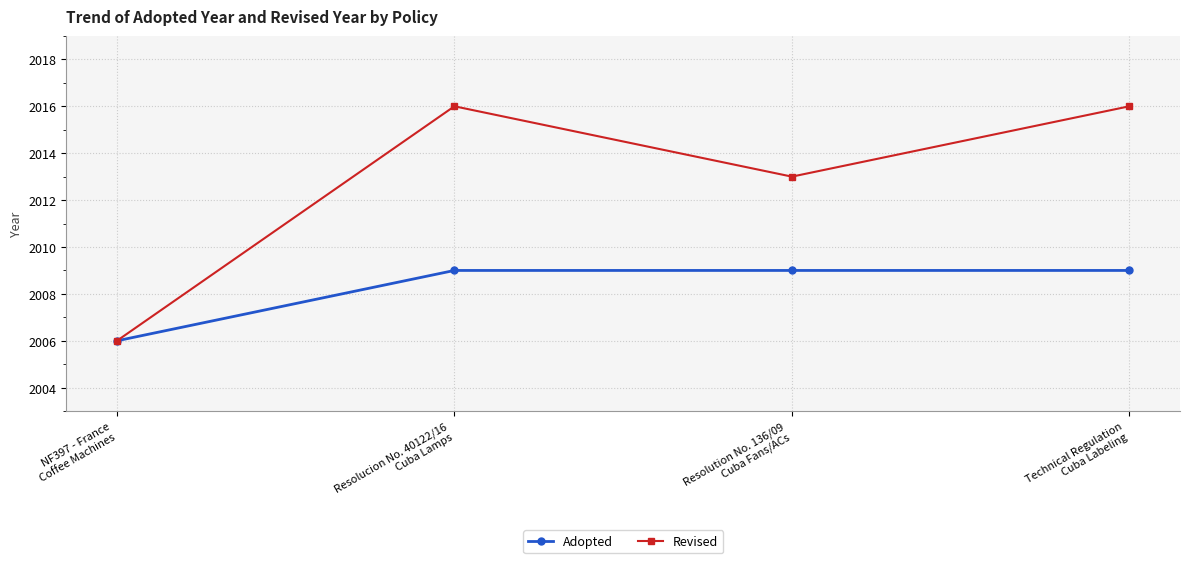

Count the Adopted values in the range 2009 to 2010.

3